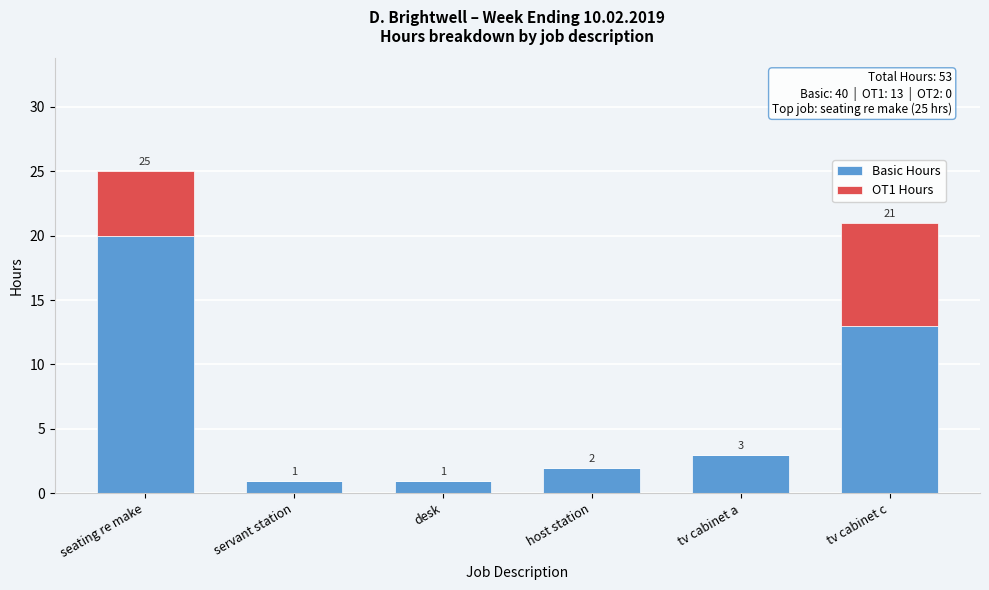

Reading right to left, list the values for the Basic Hours series.

tv cabinet c=13	tv cabinet a=3	host station=2	desk=1	servant station=1	seating re make=20